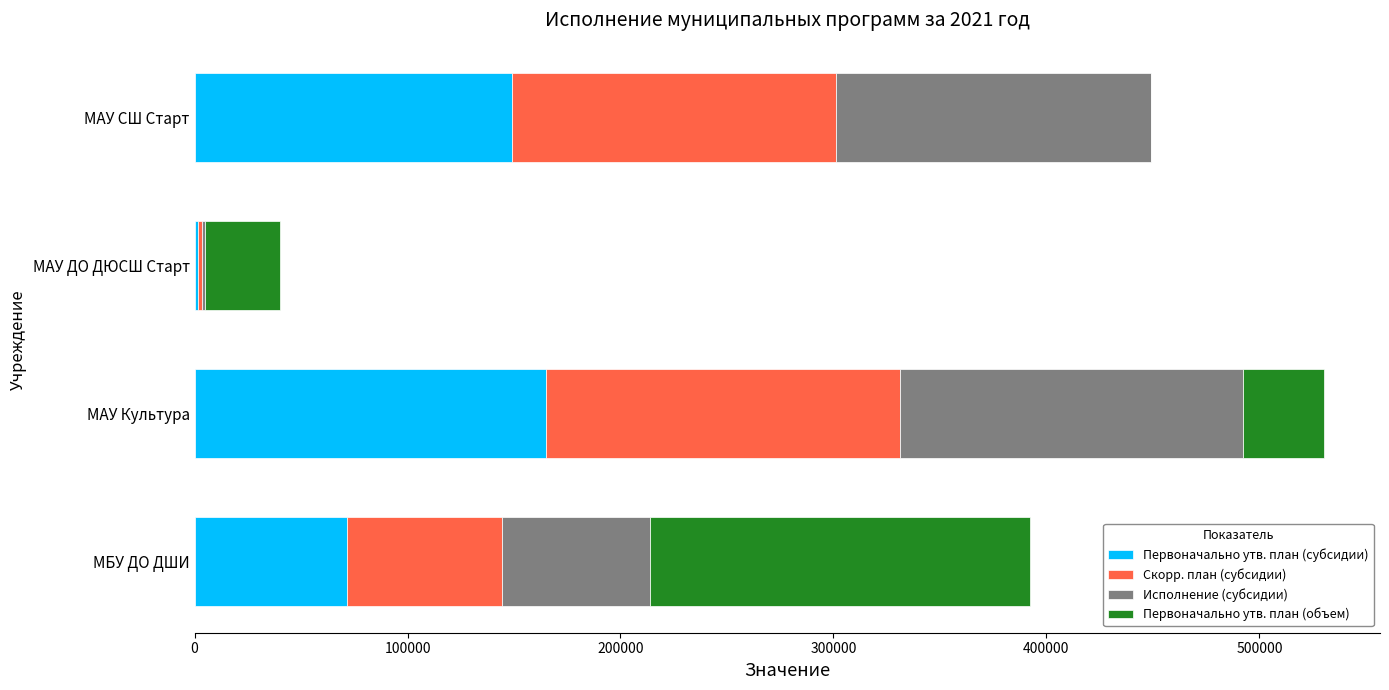

What is the total value across all series at МБУ ДО ДШИ?

392109